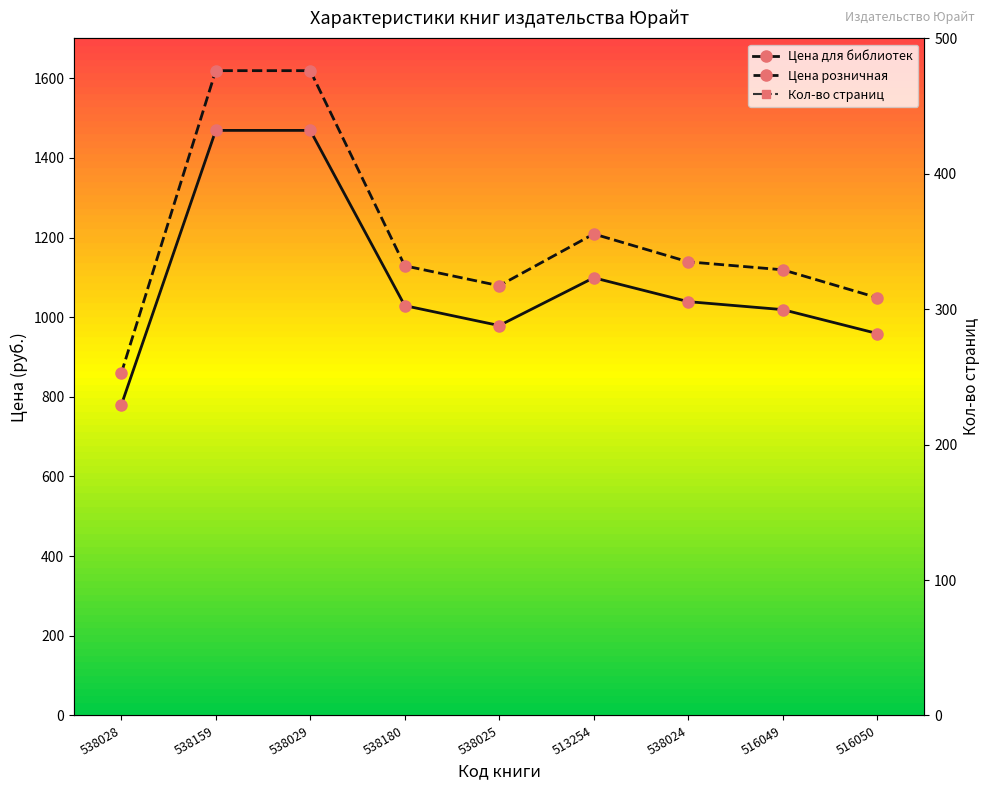

What position from the left is 538024?

7